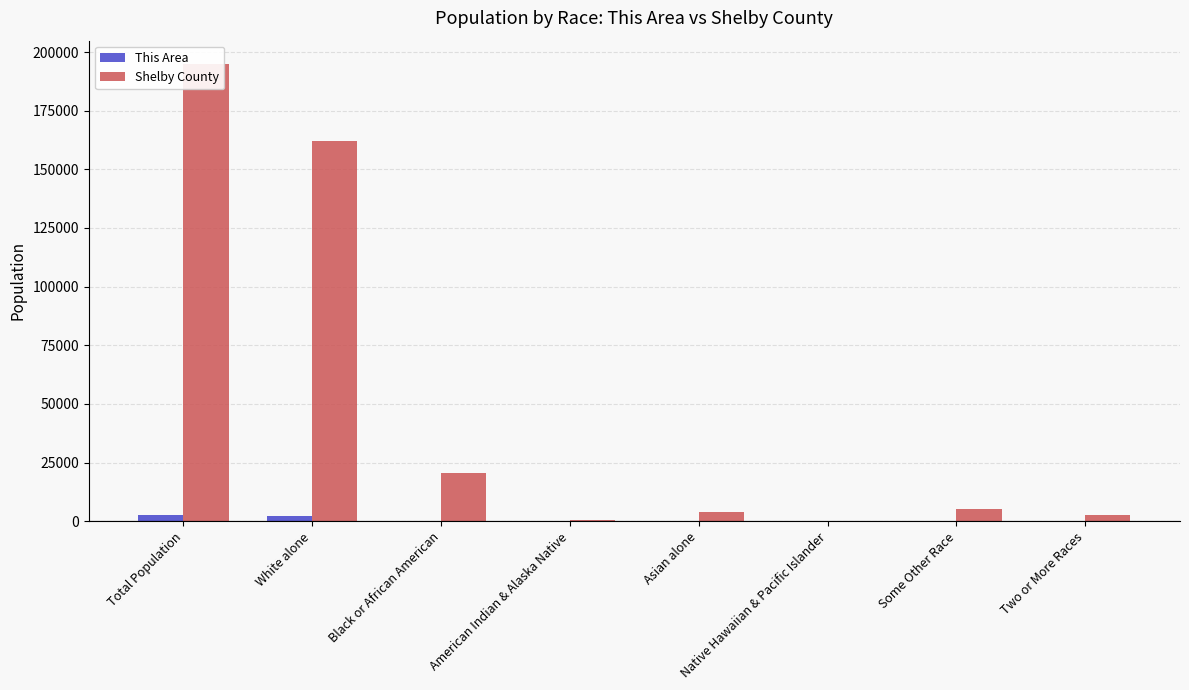

Are the bars grouped side by side (vs. stacked)?

Yes